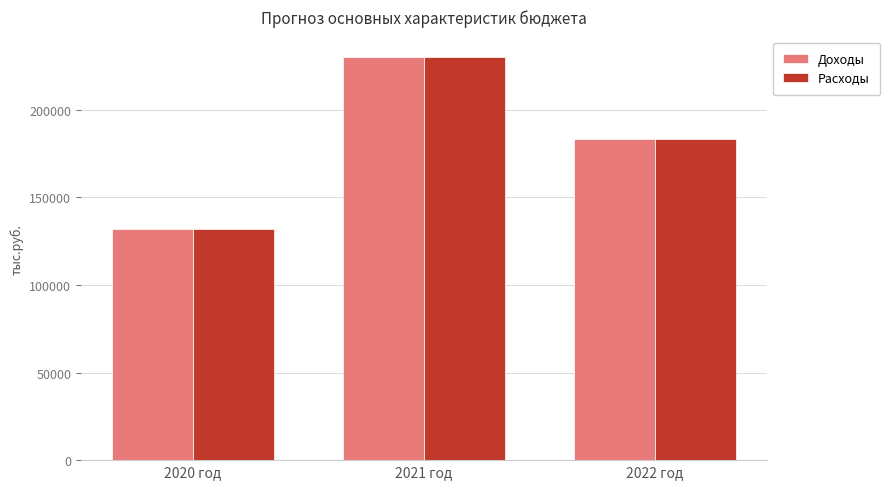

The value of Расходы at 2021 год is 135692.1. True or false?

False